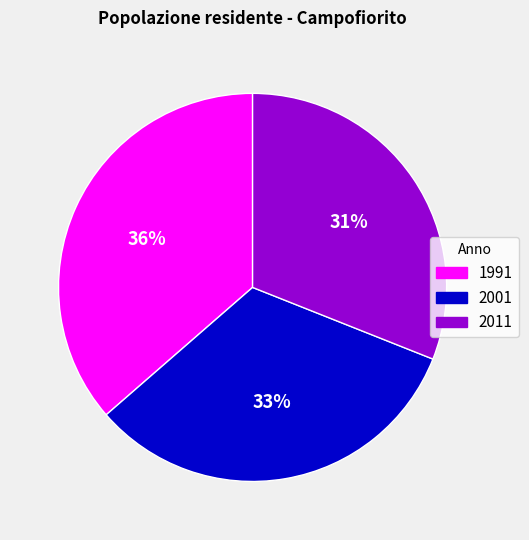

To the nearest percent, what is the difference between the largest and smallest slice percentages?

5%